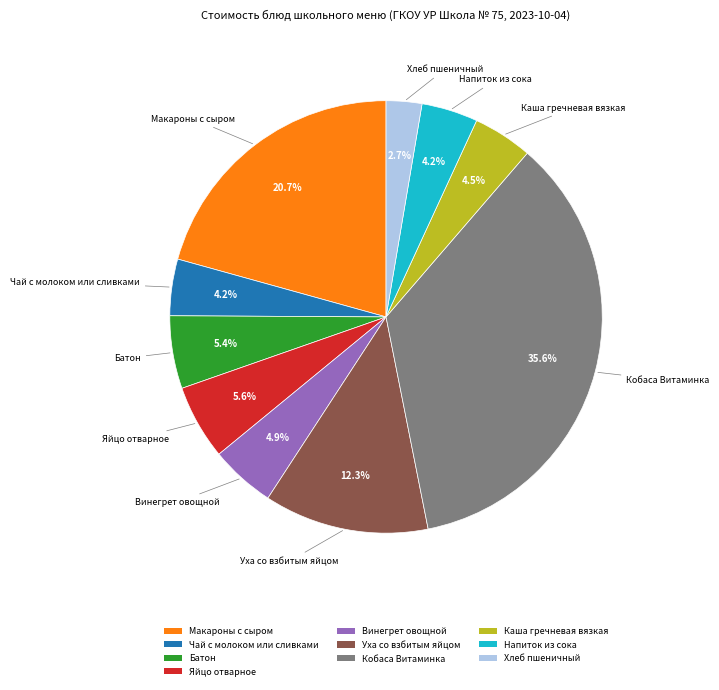

Which slice is the smallest?

Хлеб пшеничный